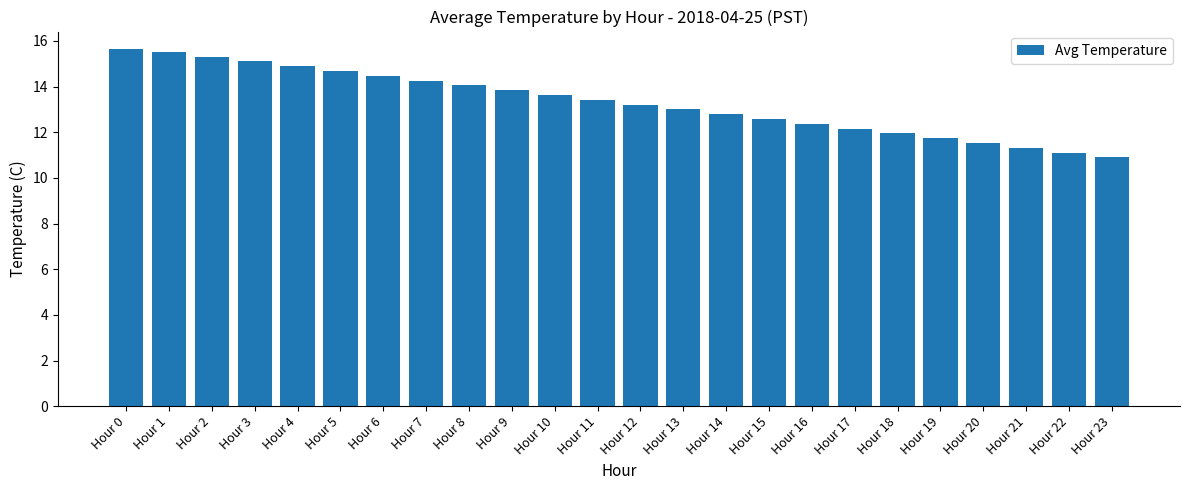

Where is the data nearest to the value 13?

Hour 13